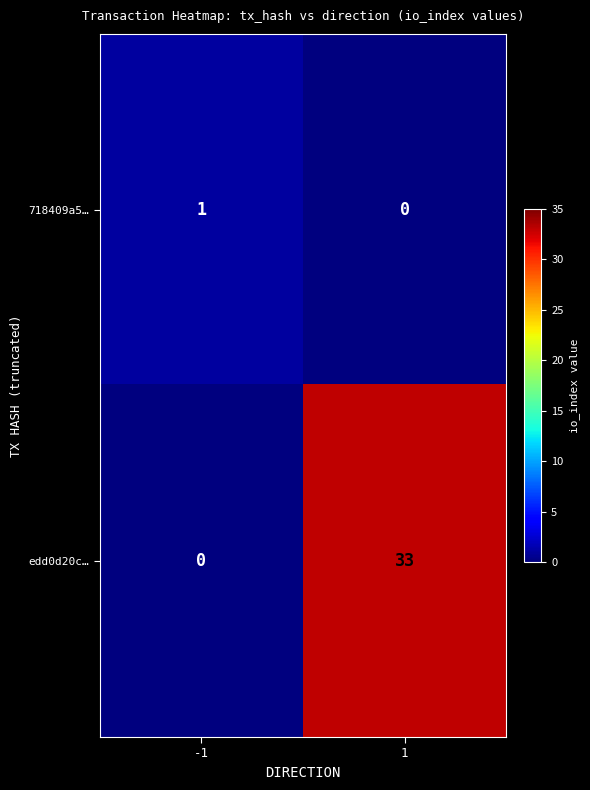

At -1, list the series in order from largest to smallest.

718409a5…, edd0d20c…